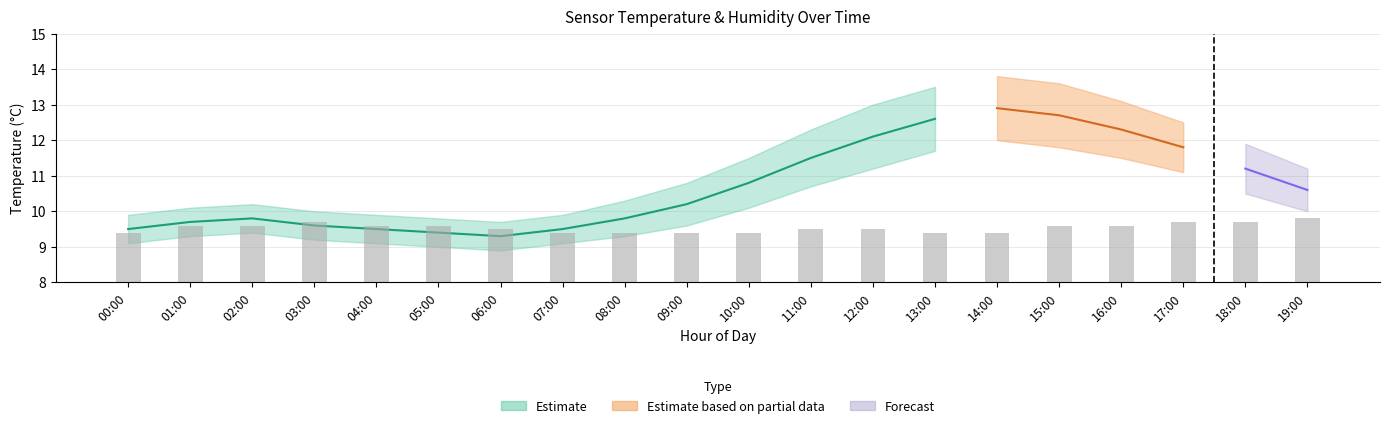

What position from the right is 07:00?

13